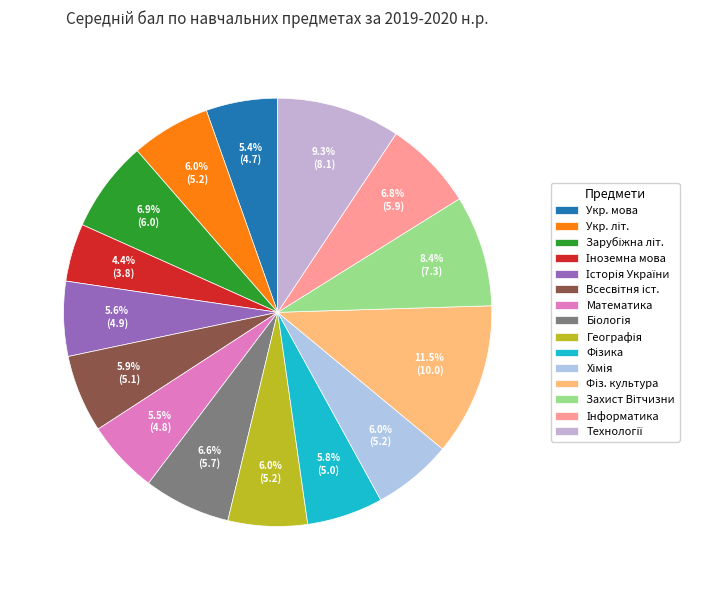

Is there a majority slice in this chart?

No